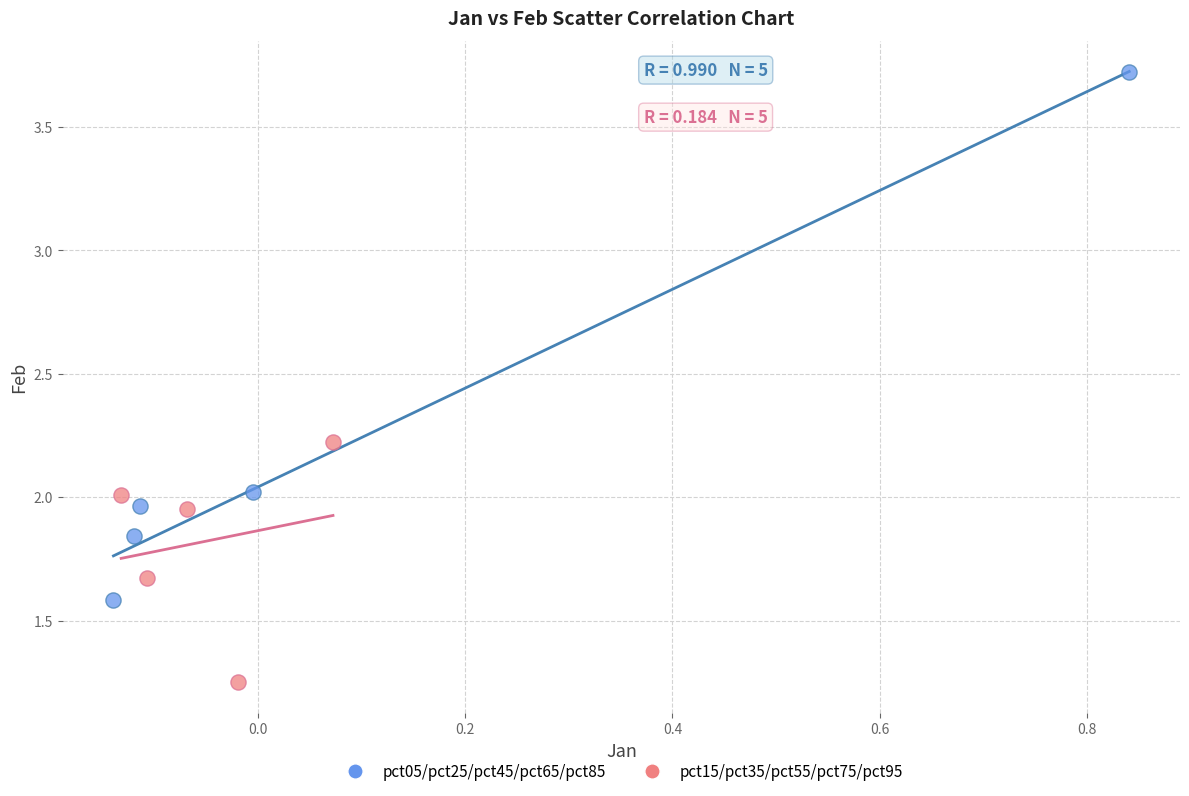

Which series has the largest Y range (max minus min)?

pct05/pct25/pct45/pct65/pct85